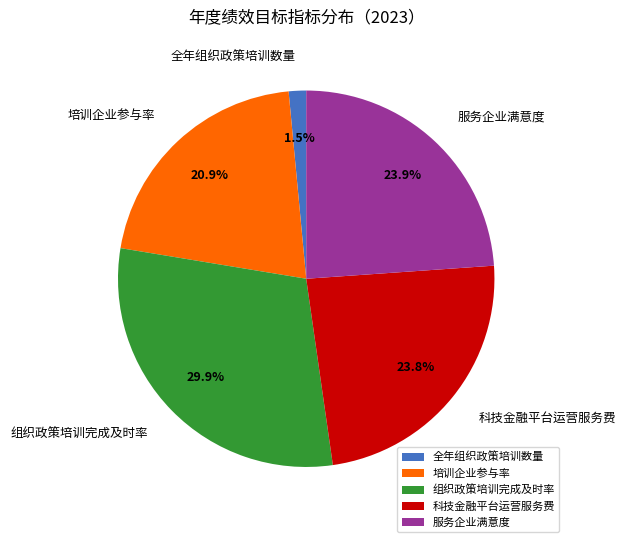

Which slice is the largest?

组织政策培训完成及时率